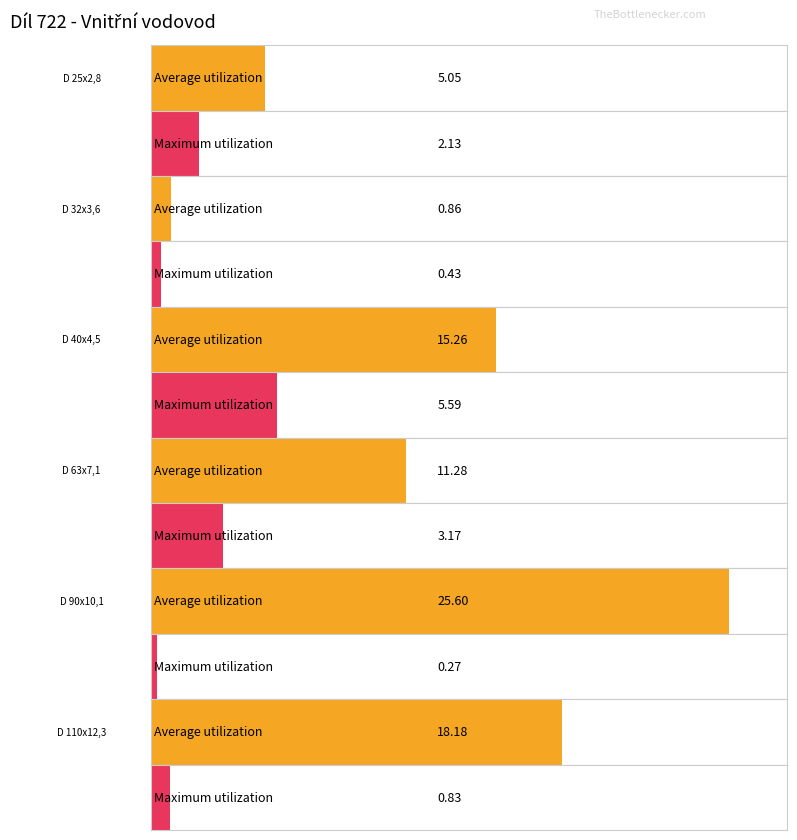

Reading left to right, list all the values displayed in this chart.

Average utilization: 5.0	0.9	15.3	11.3	25.6	18.2
Maximum utilization: 2.1	0.4	5.6	3.2	0.3	0.8